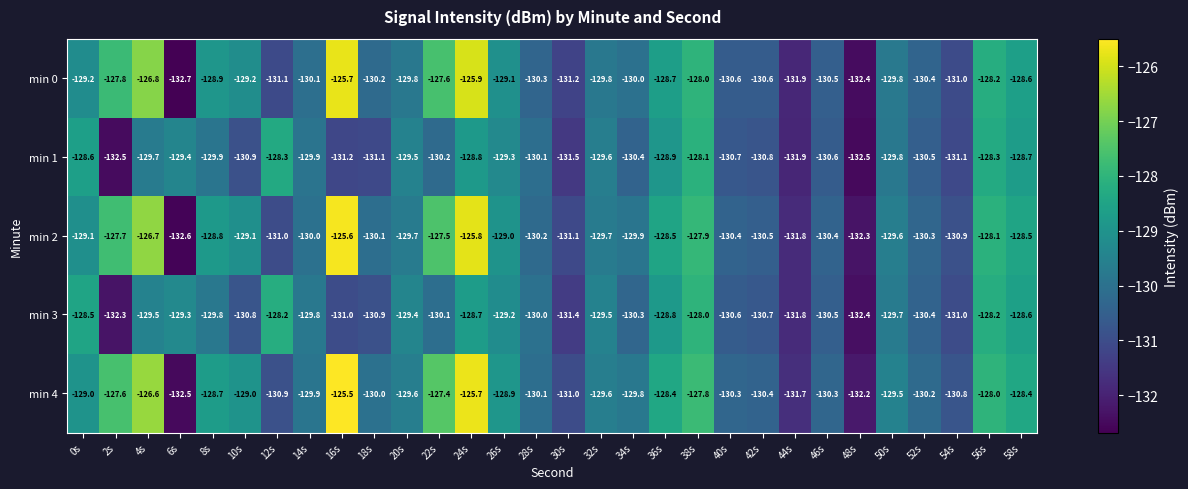

List the series in order of their peak value, lowest first.

min 1, min 3, min 0, min 2, min 4